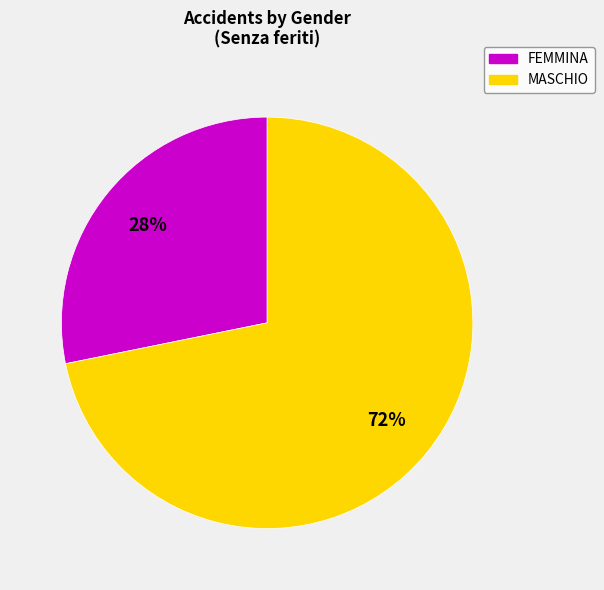

Is the sum of FEMMINA and MASCHIO greater than half?

Yes